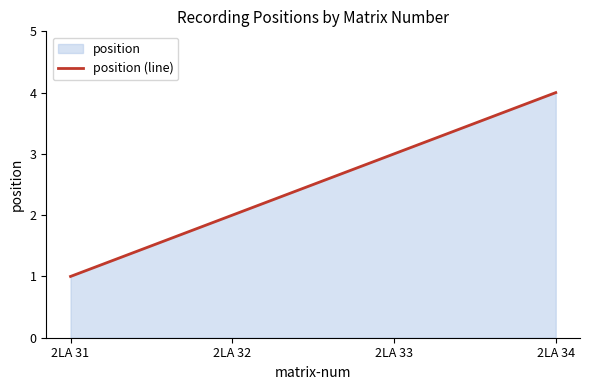

How many lines are shown in the chart?

1